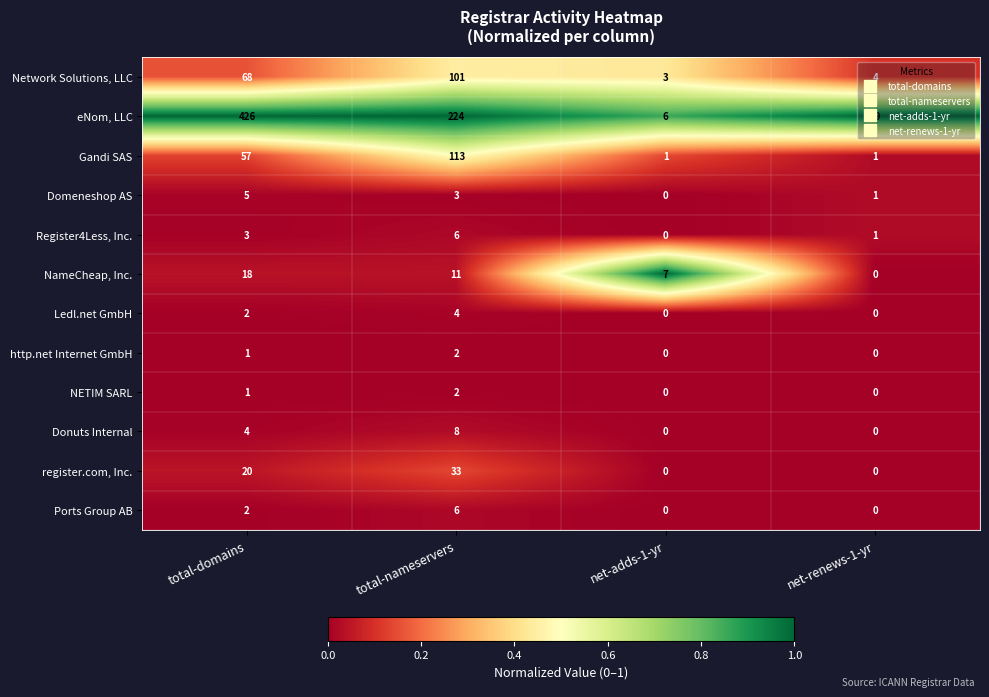

At which category is the sum across all series the highest?

total-domains